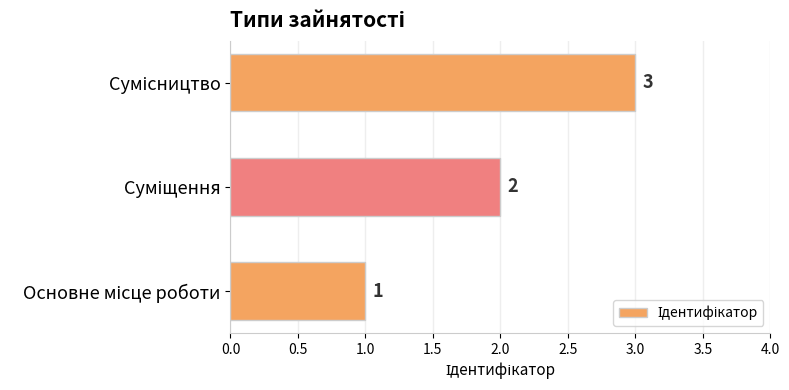

What is the greatest value displayed?

3